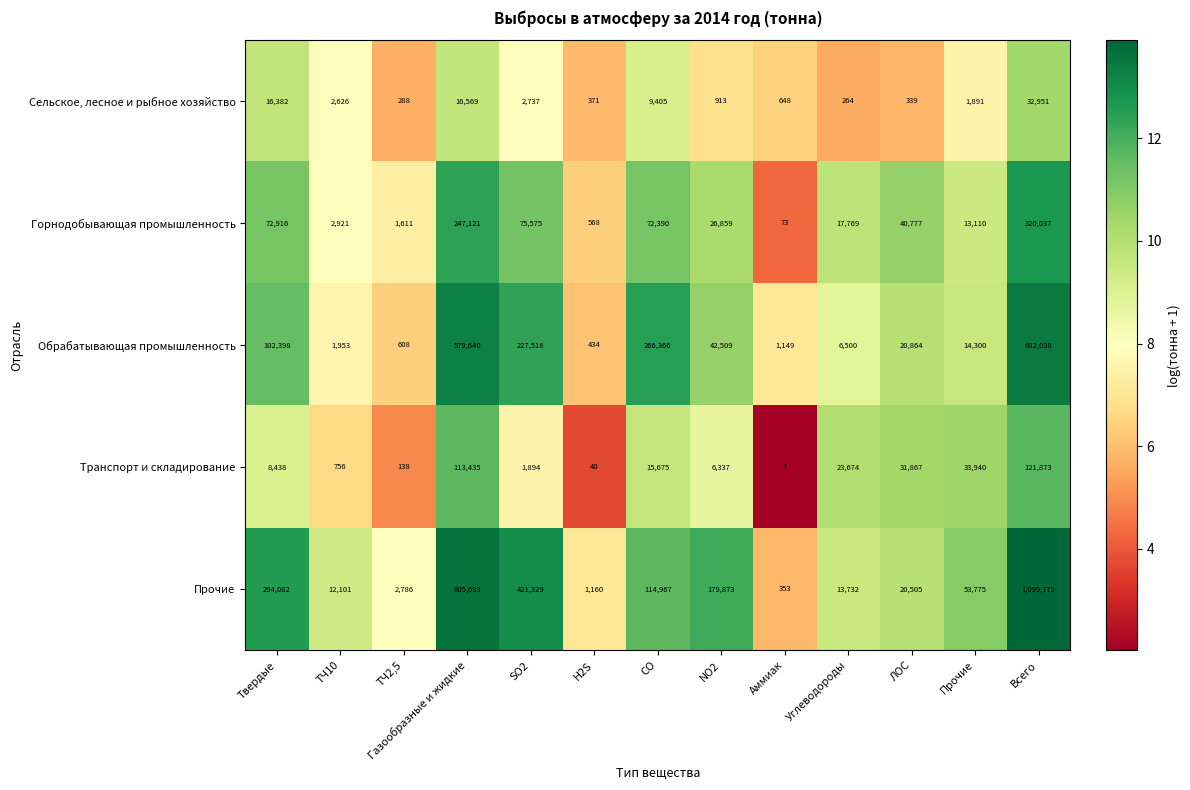

What is the difference between the maximum and minimum values in the Обрабатывающая промышленность series?

681604